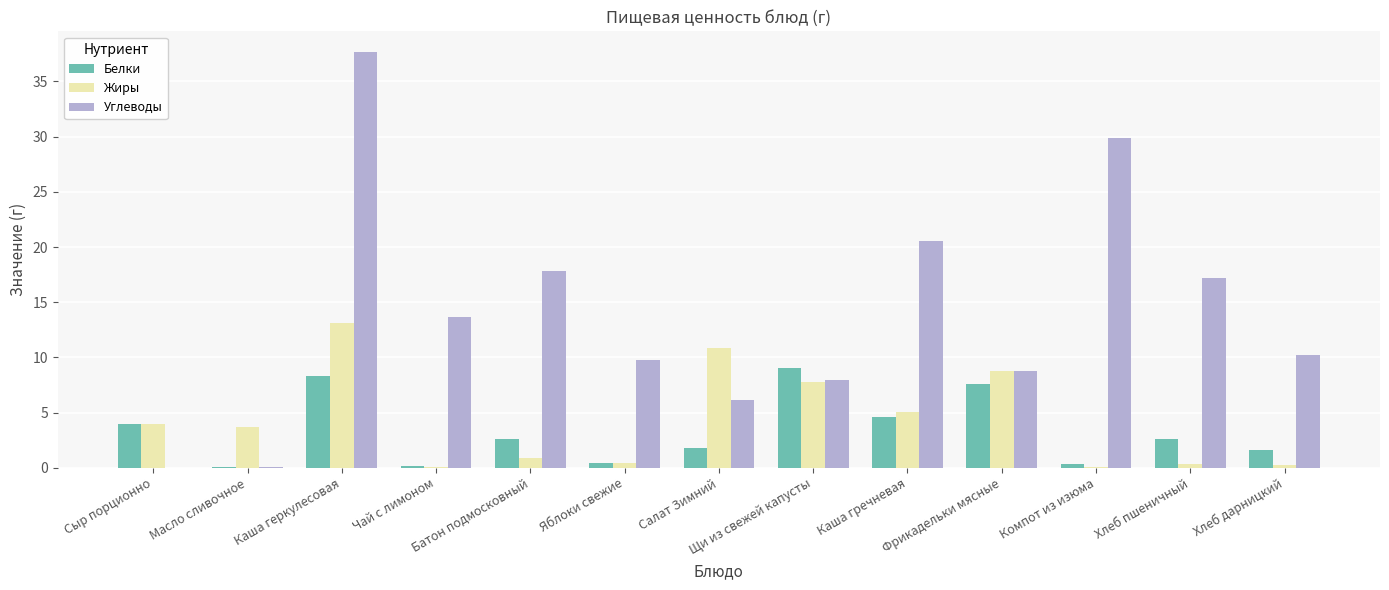

Which category has the highest value across all series?

Каша геркулесовая